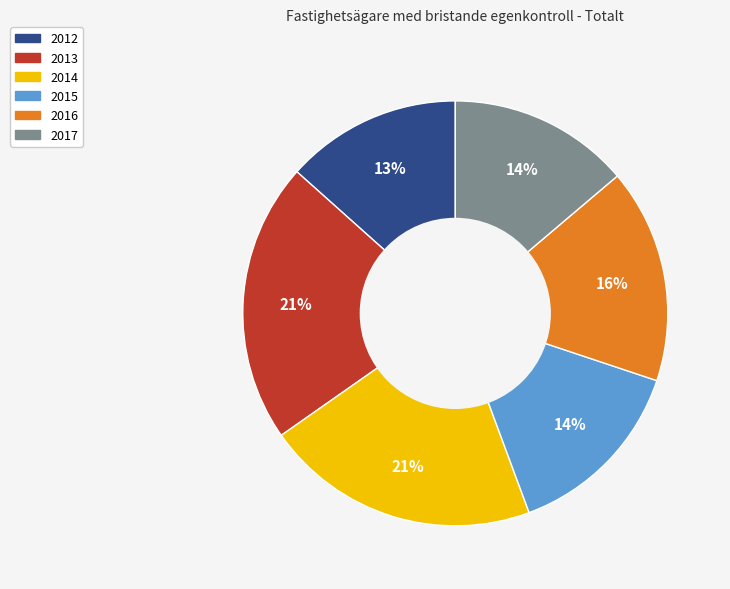

To the nearest percent, what portion does 2016 represent?

16%